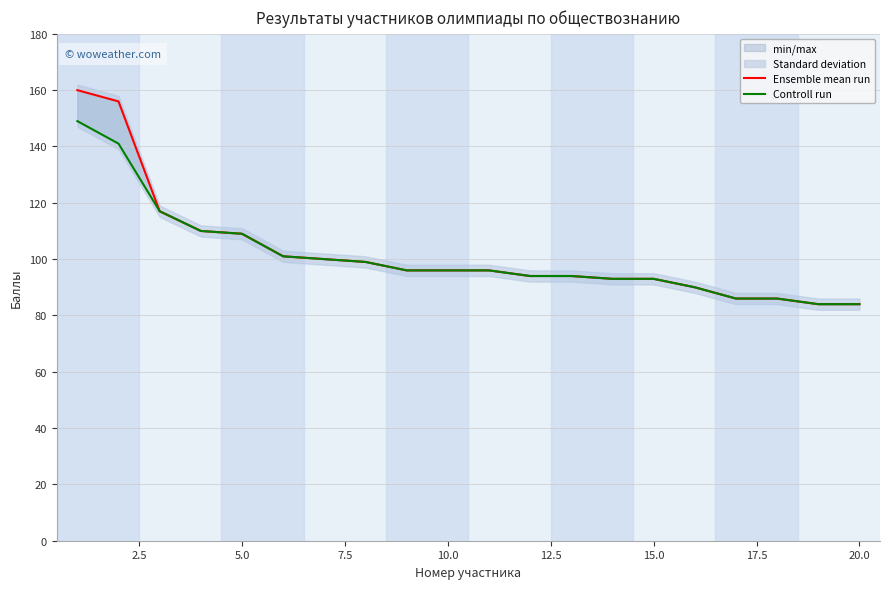

What is the sum of all Controll run values?

2018